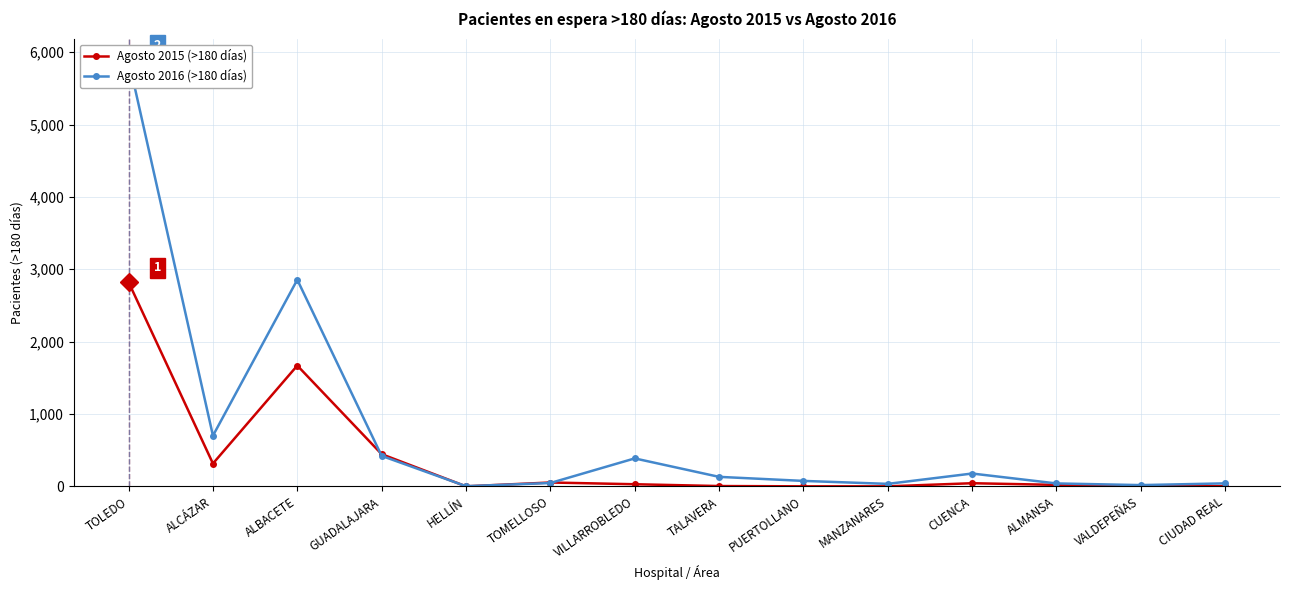

Which series has the largest total across all categories?

Agosto 2016 (>180 días)